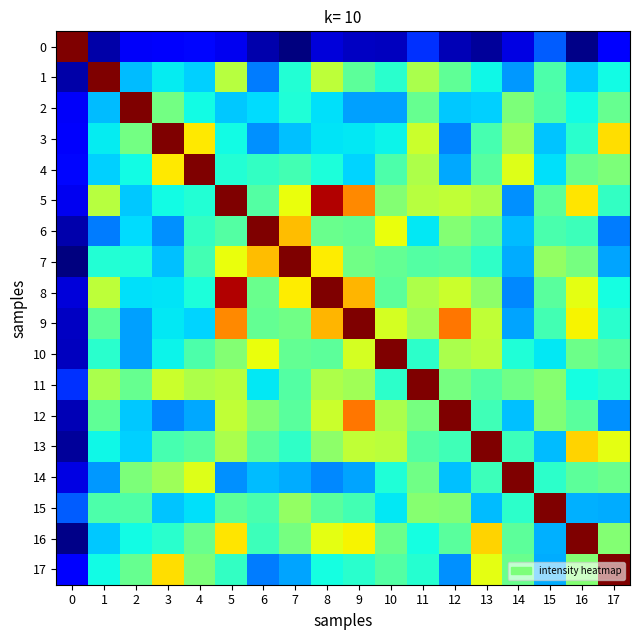

What is the spread (max minus min) of values at 2?

23.7